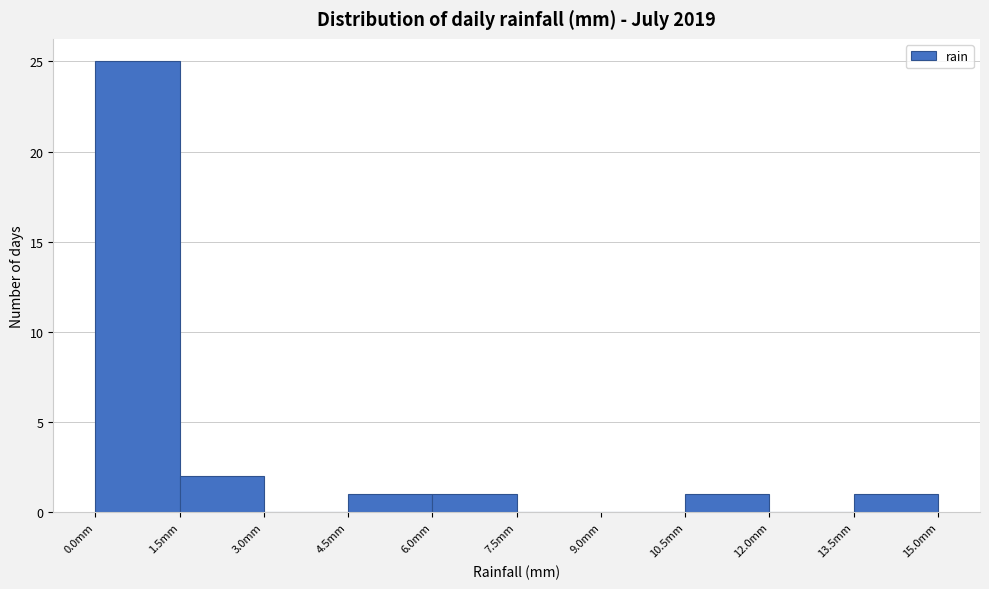

Over which range of the x-axis is the bar tallest?

0.0 to 1.5